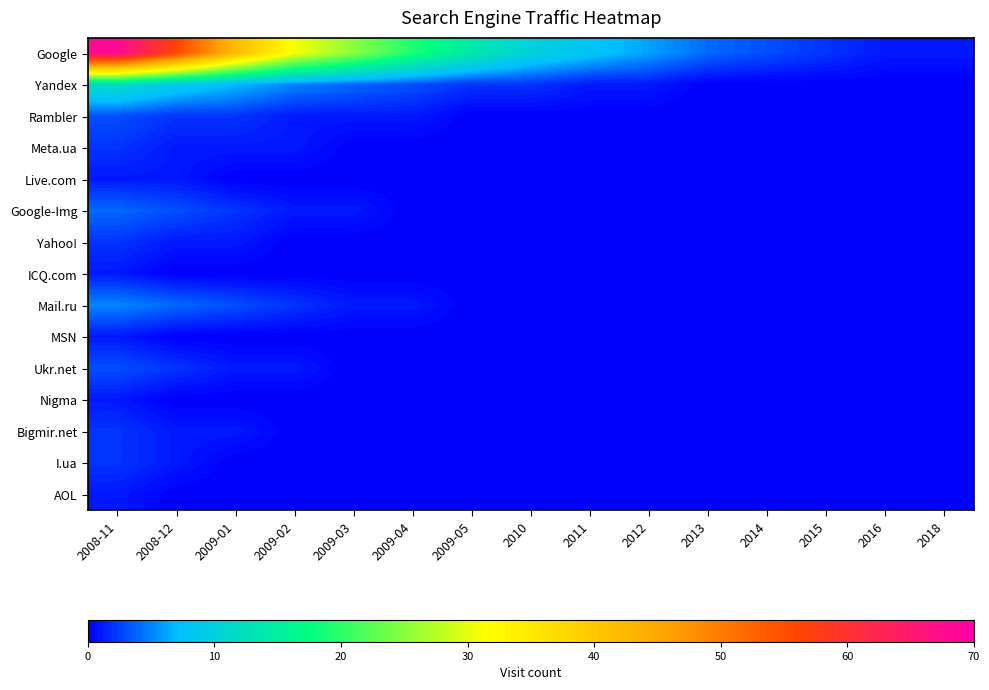

What is the maximum value shown in the chart?

68